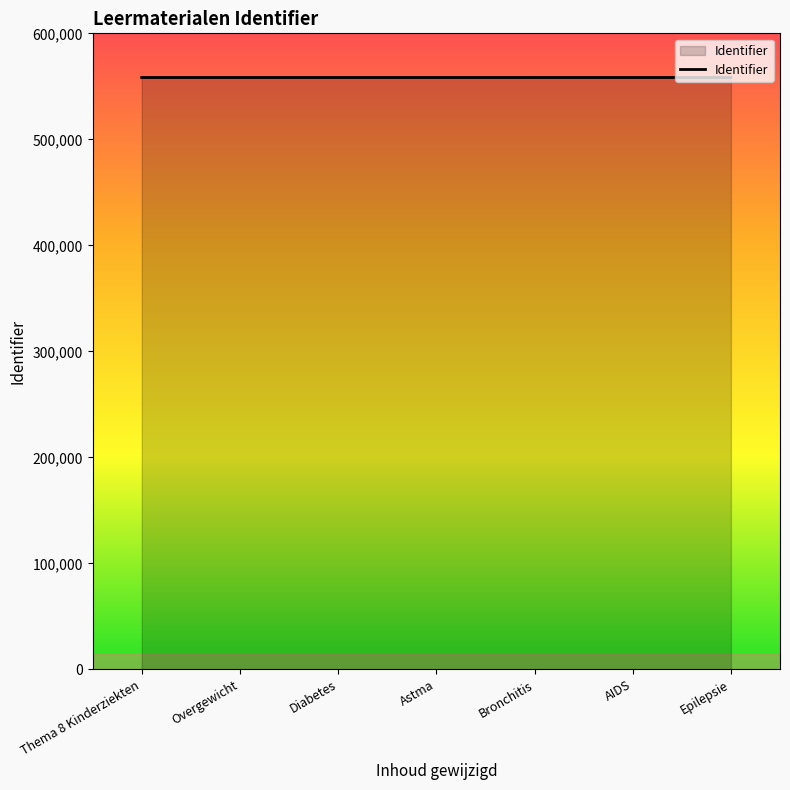

How many values are below 558348?

3